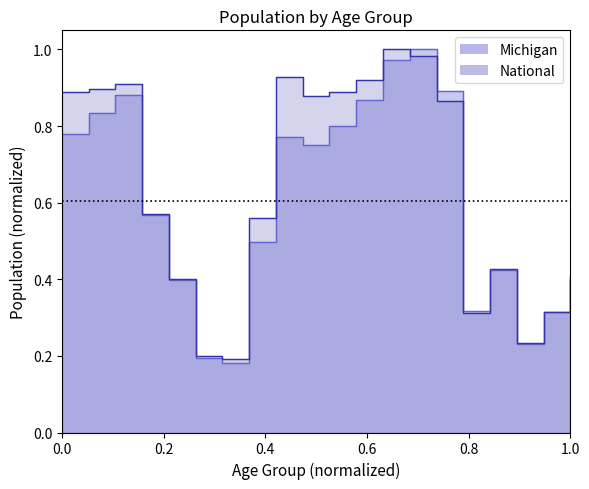

True or false: Michigan has more than 0 points higher than both neighbors.

True